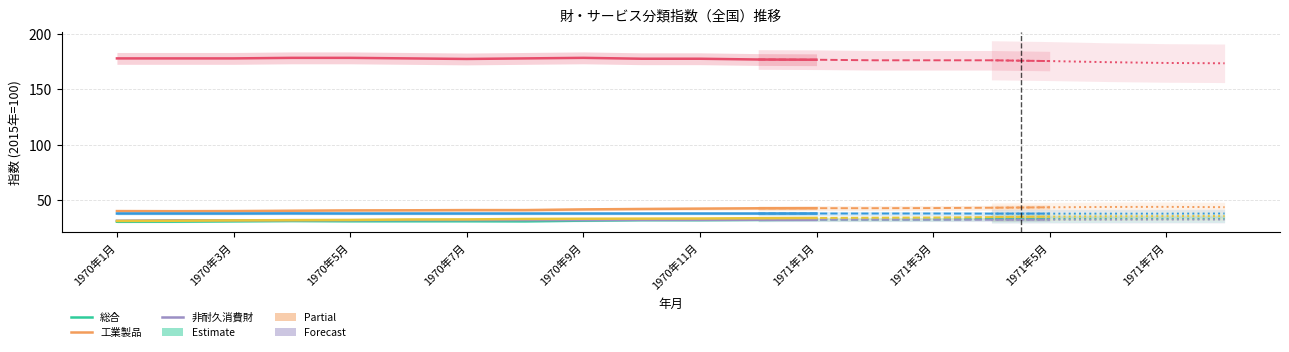

Where is the first local minimum for 総合?

1971年3月